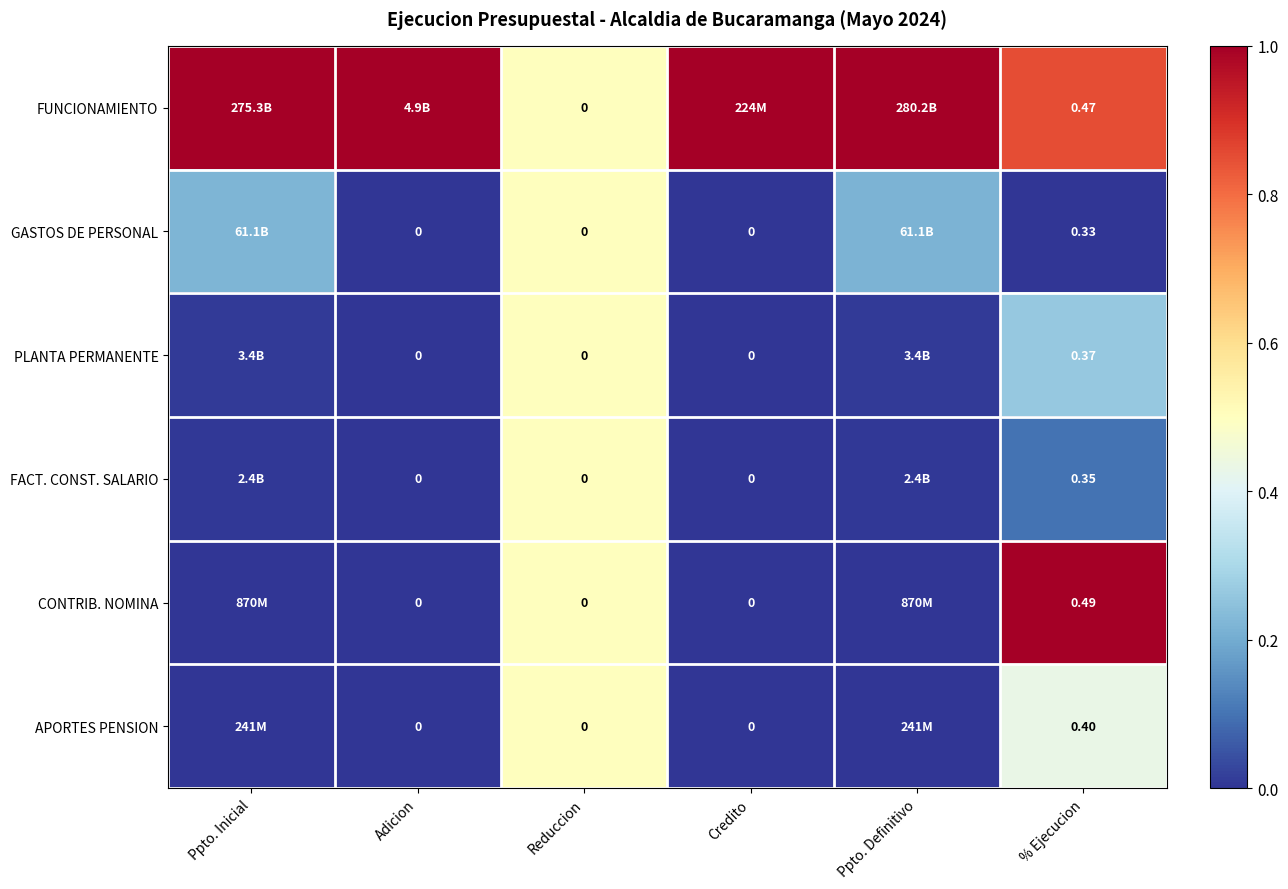

What is the difference between the second highest and second lowest values in the FUNCIONAMIENTO series?

0.2